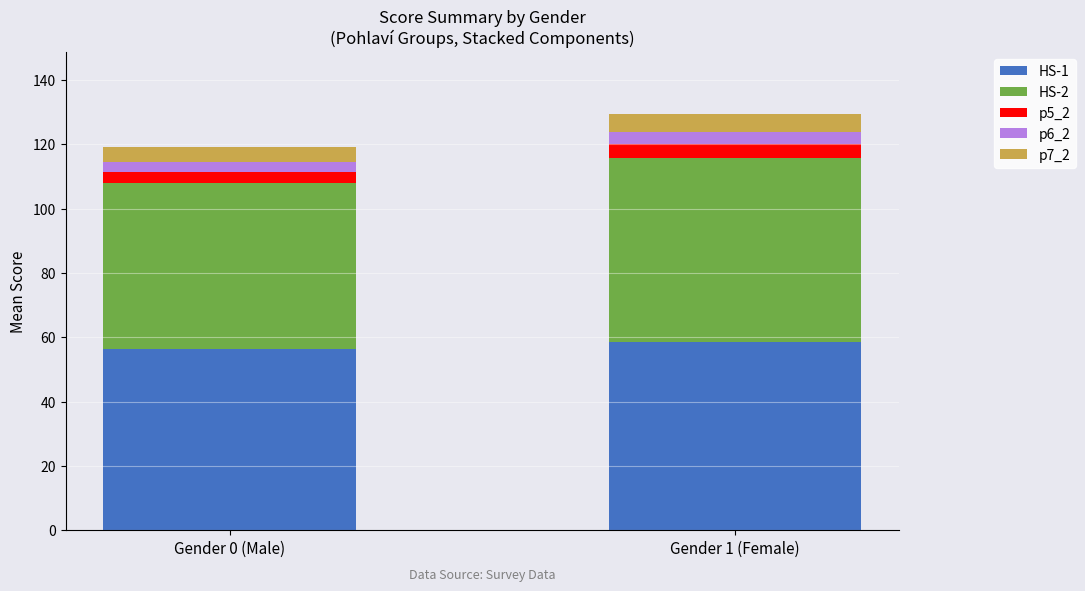

Count the number of data series in this chart.

5